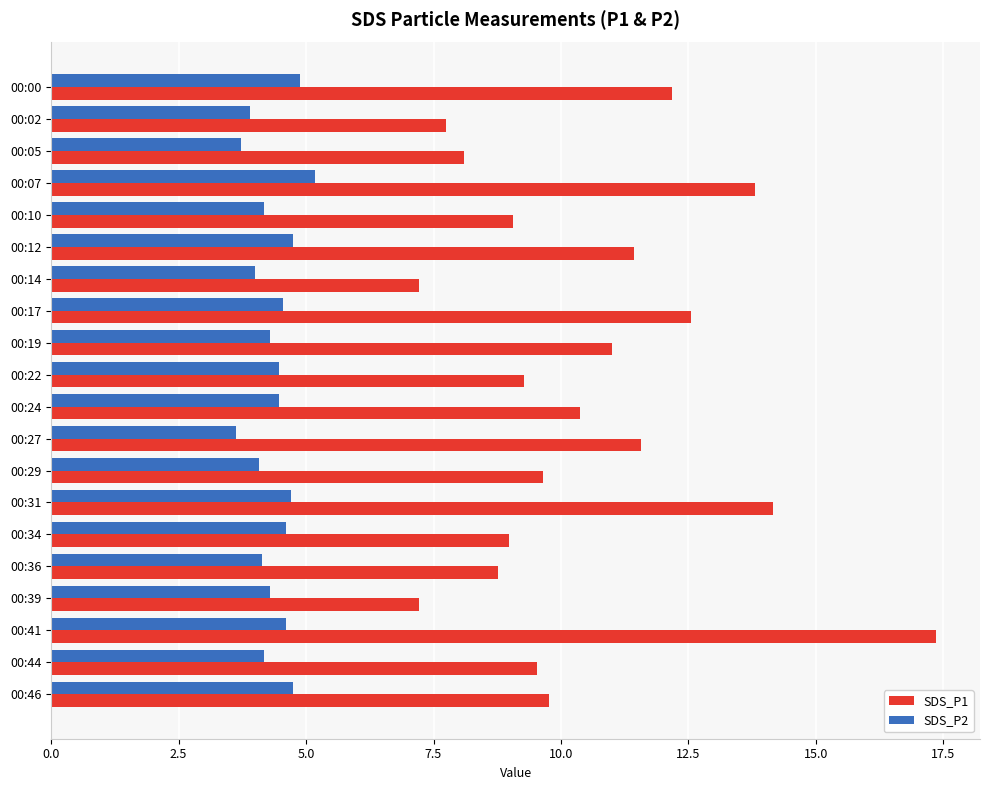

What is the greatest value displayed?

17.4